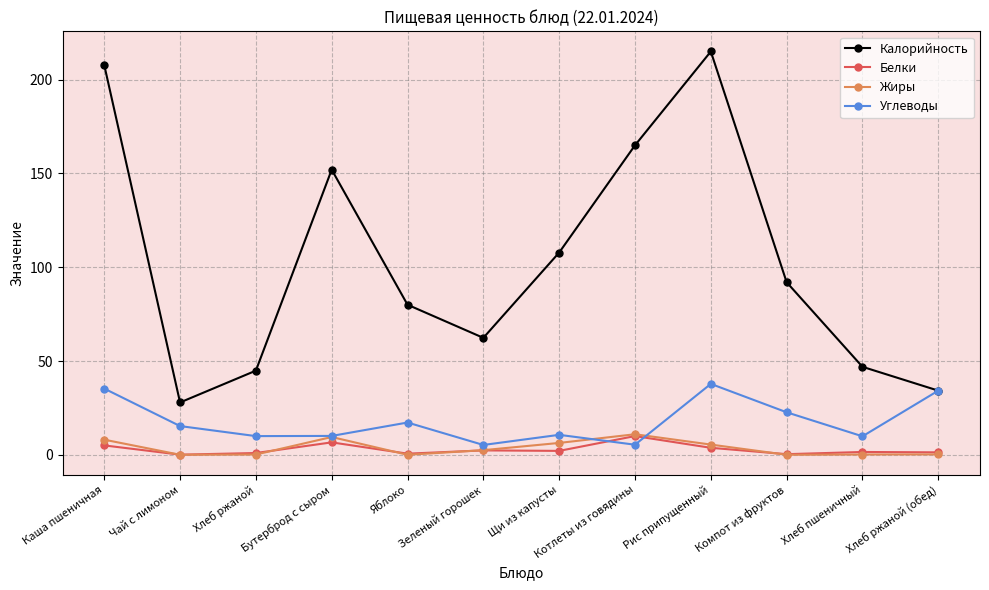

How many values in the Жиры series are below 2?

6